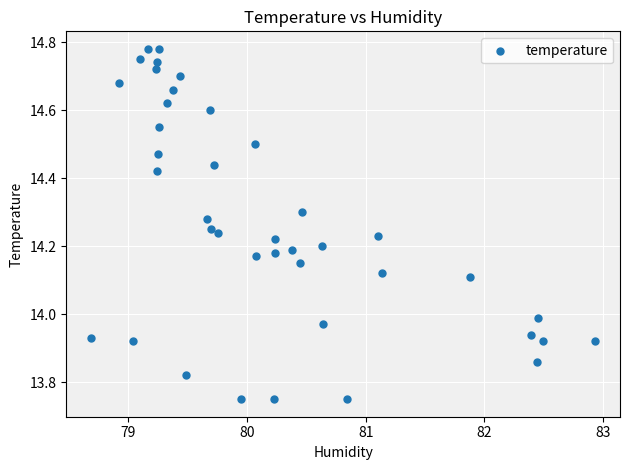

What is the range of Y values (max minus min)?

1.0